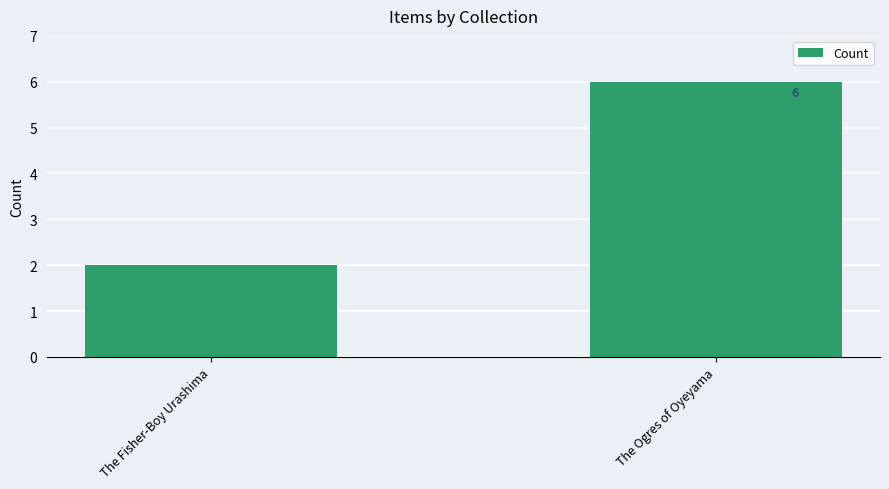

How many data points are less than 6?

1